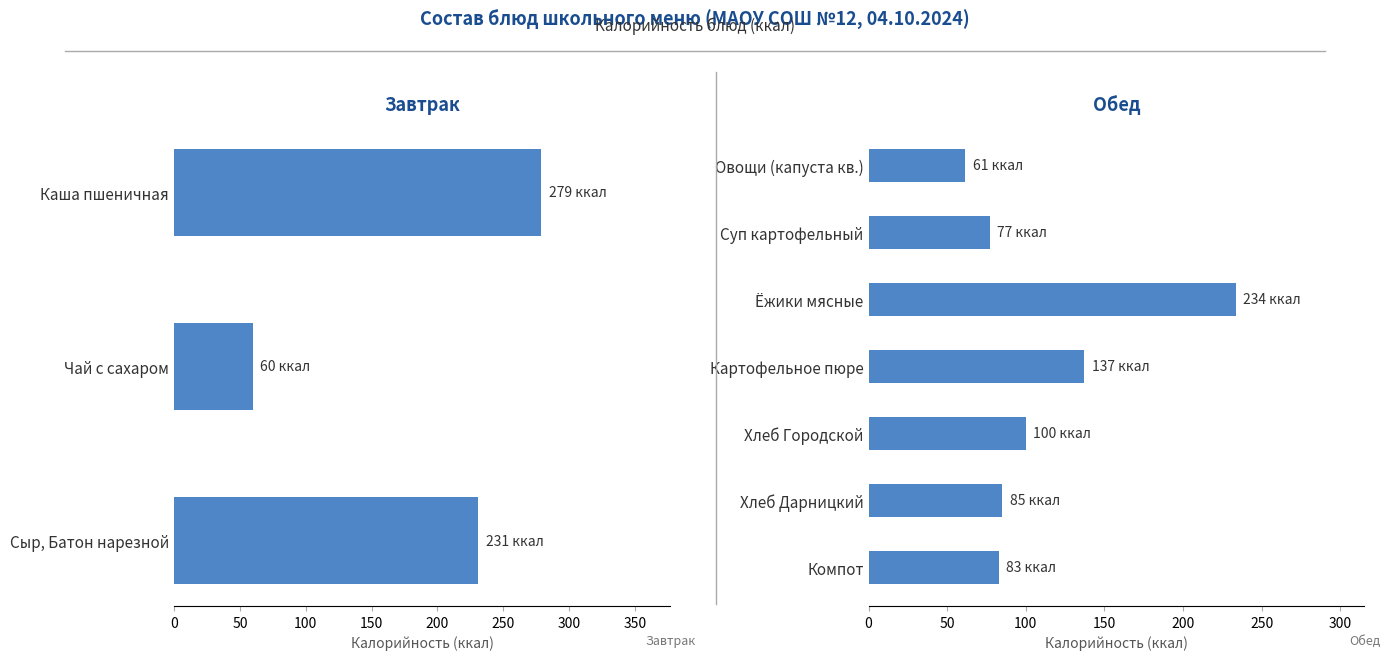

True or false: Калорийность has a value of 100.0 at Хлеб Городской порциями.

True